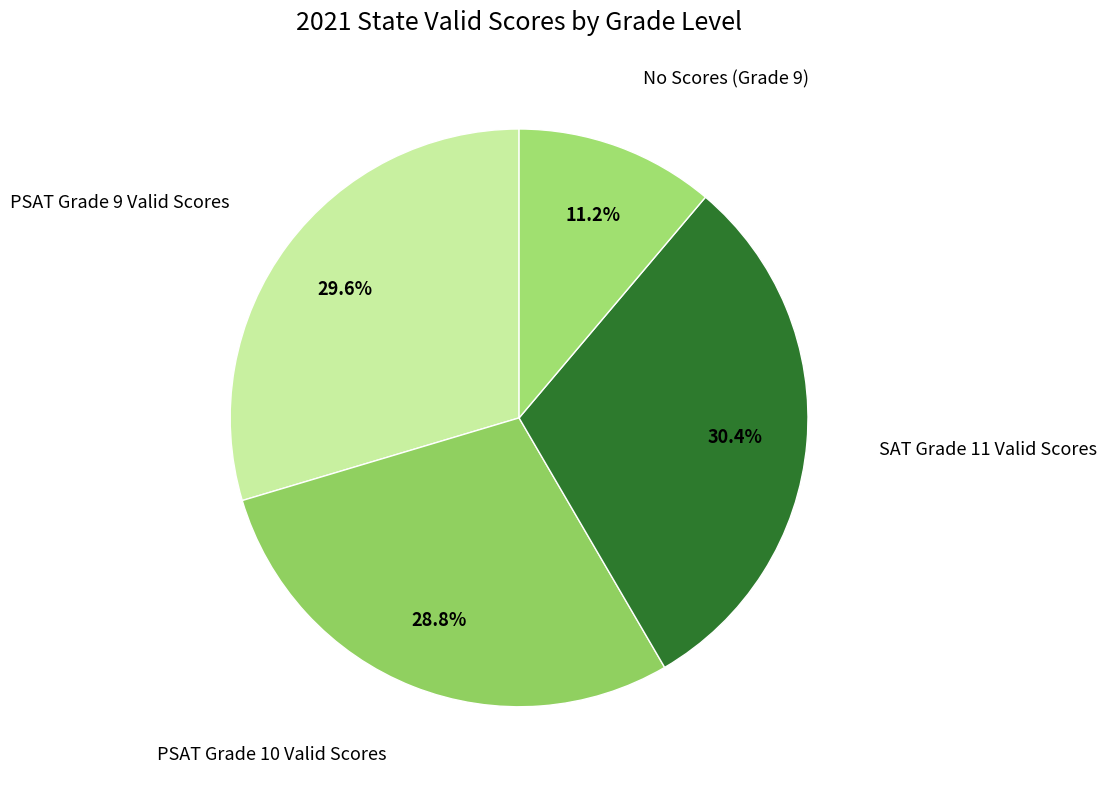

Count the number of slices in the pie.

4